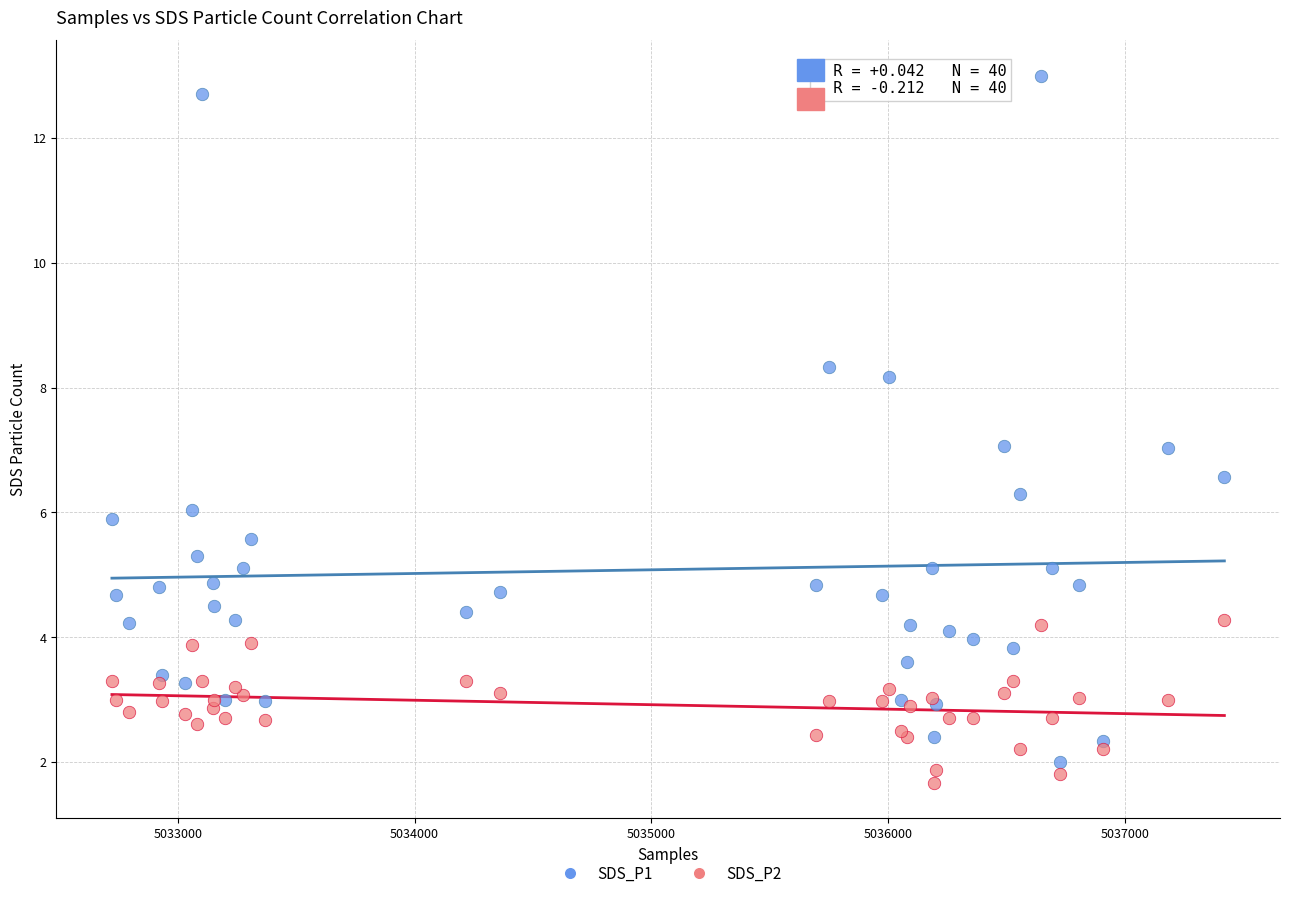

Which series contains the highest Y value?

SDS_P1